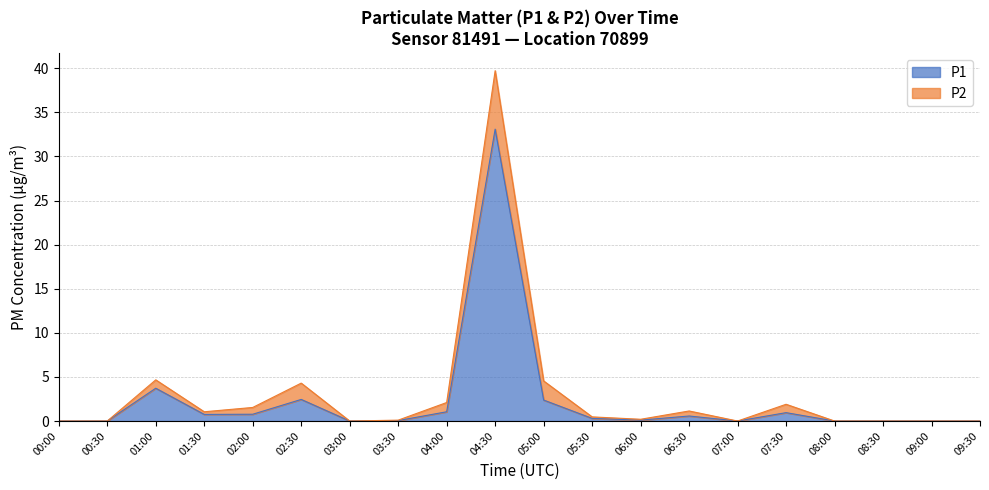

Reading left to right, transcribe all the data shown in this chart.

00:00=0.0	00:30=0.0	01:00=3.7	01:30=0.8	02:00=0.8	02:30=2.5	03:00=0.0	03:30=0.1	04:00=1.1	04:30=33.1	05:00=2.4	05:30=0.3	06:00=0.1	06:30=0.6	07:00=0.0	07:30=0.9	08:00=0.0	08:30=0.0	09:00=0.0	09:30=0.0